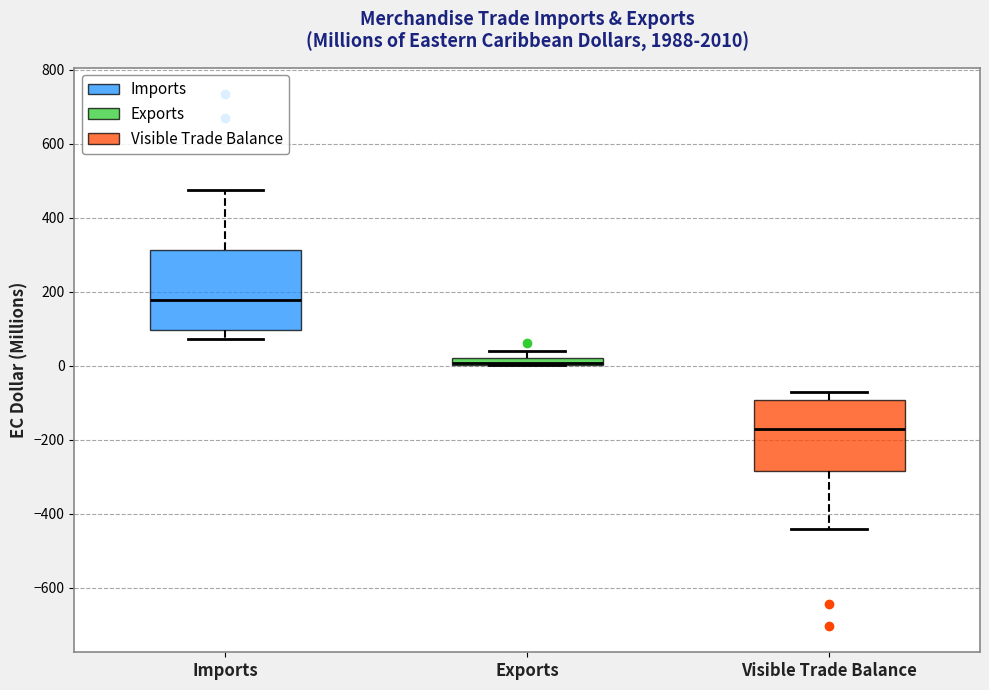

Which box is the tallest, from its lower edge to its upper edge?

Imports